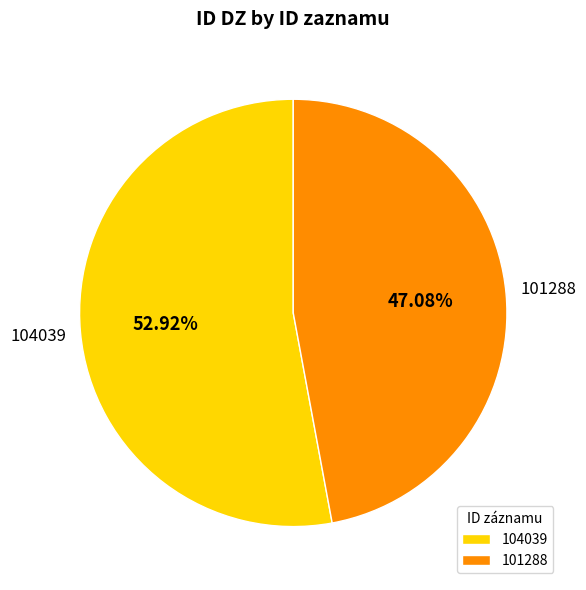

Which category has the biggest portion of the pie?

104039